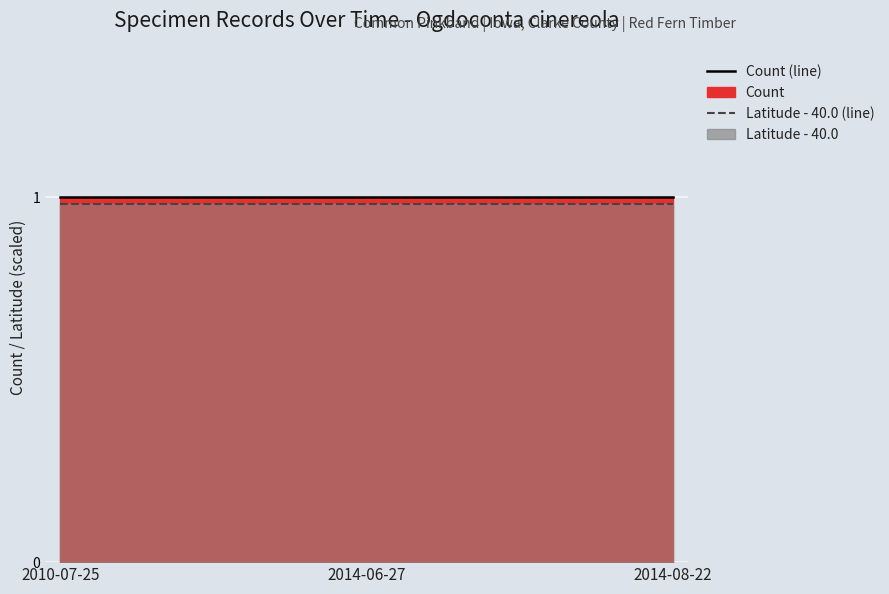

Reading left to right, transcribe all the data shown in this chart.

Count (line): 1.0	1.0	1.0
Latitude - 40.0 (line): 1.0	1.0	1.0